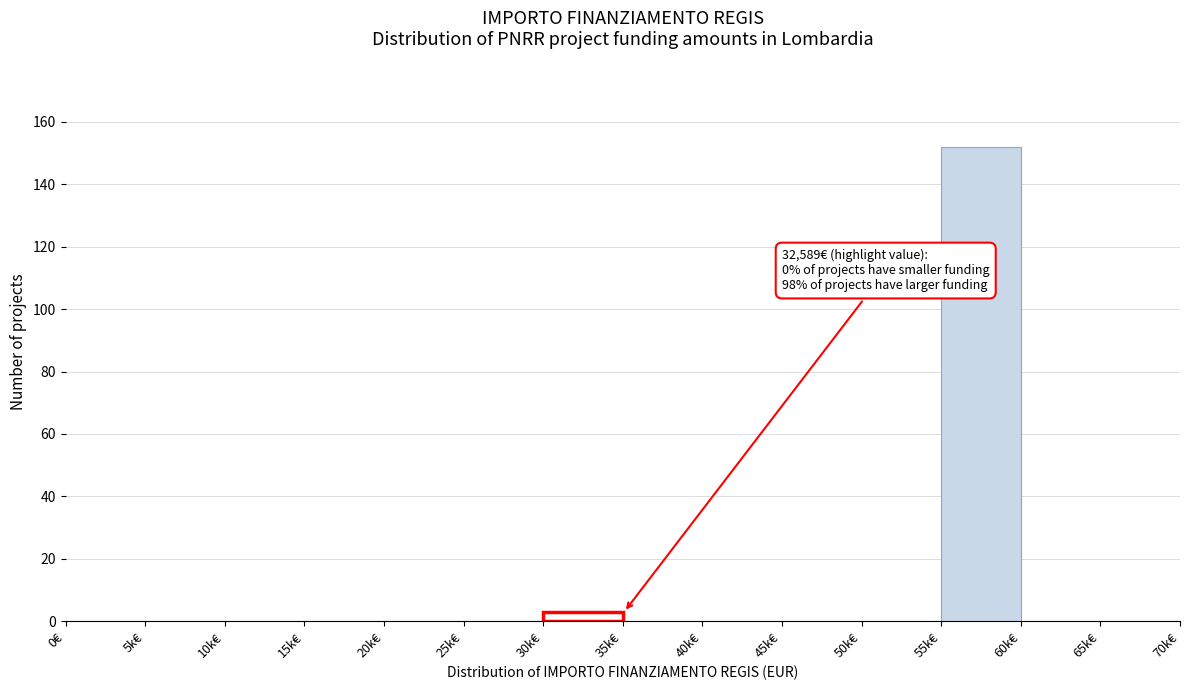

Reading right to left, list all the values displayed in this chart.

65k€=0	60k€=0	55k€=152	50k€=0	45k€=0	40k€=0	35k€=0	30k€=3	25k€=0	20k€=0	15k€=0	10k€=0	5k€=0	0€=0